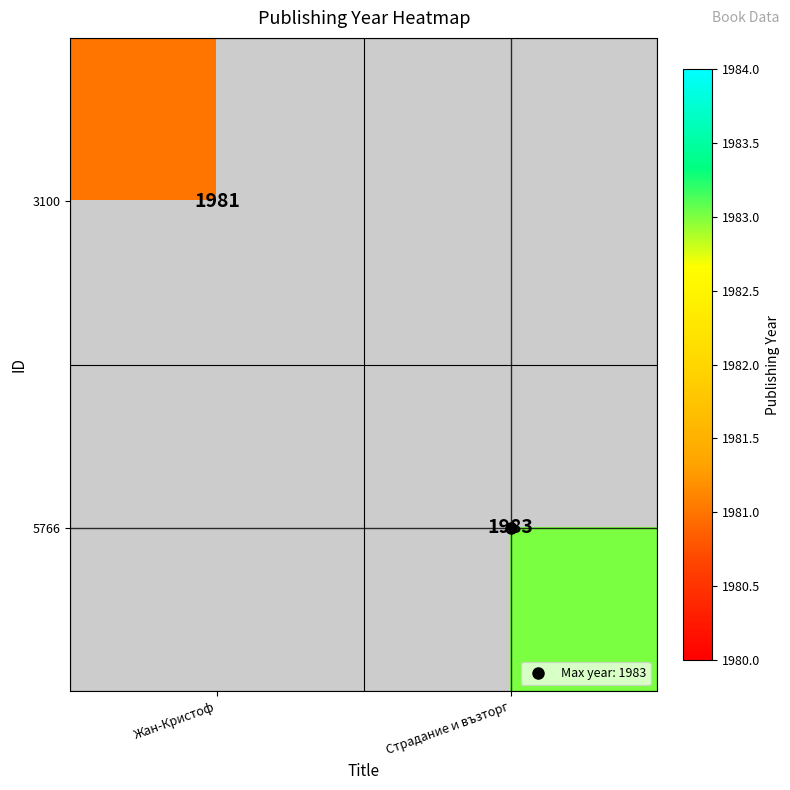

Which label corresponds to the largest value in the chart?

Страдание и възторг